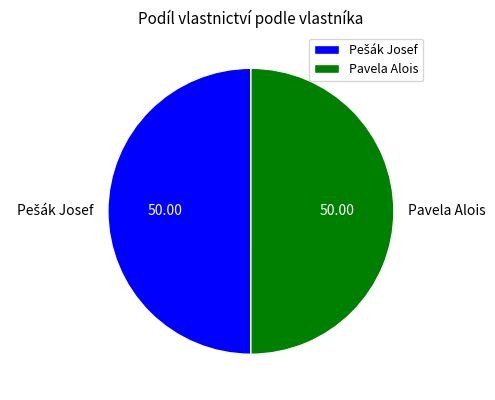

How many slices are in this pie chart?

2